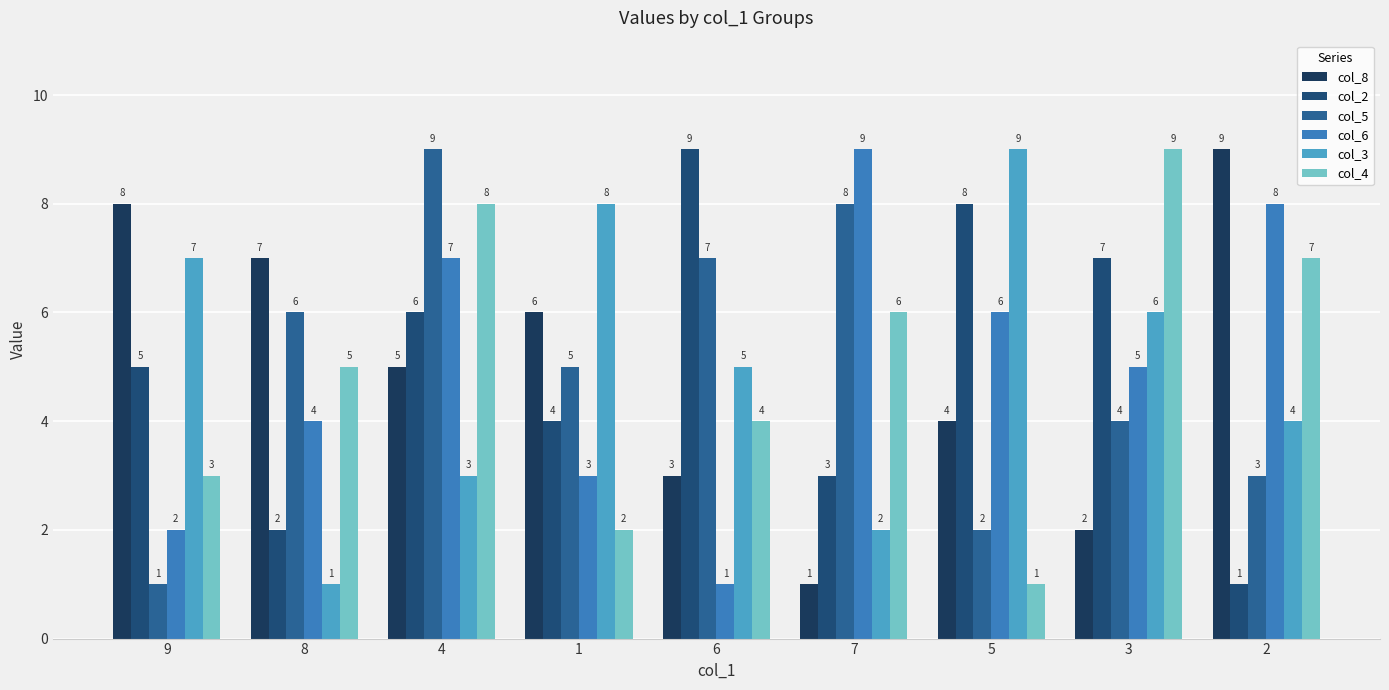

How many categories are shown in the chart?

9